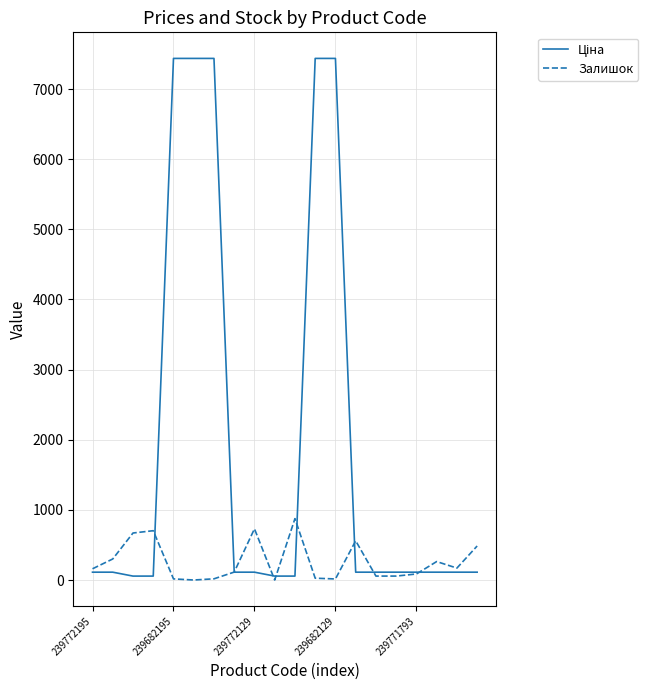

At which category is the sum across all series the highest?

11